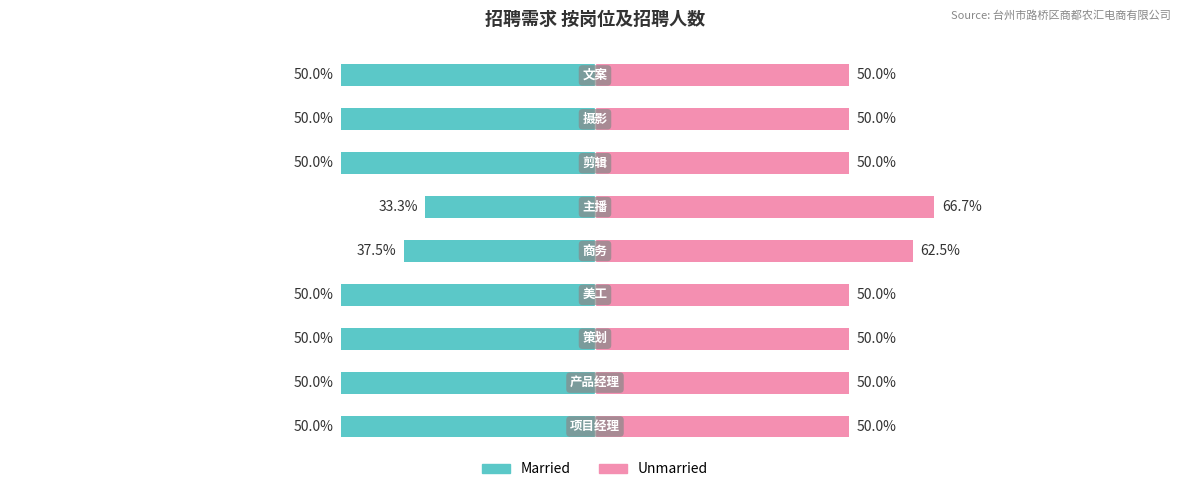

What are all the series names shown in the legend?

Married, Unmarried